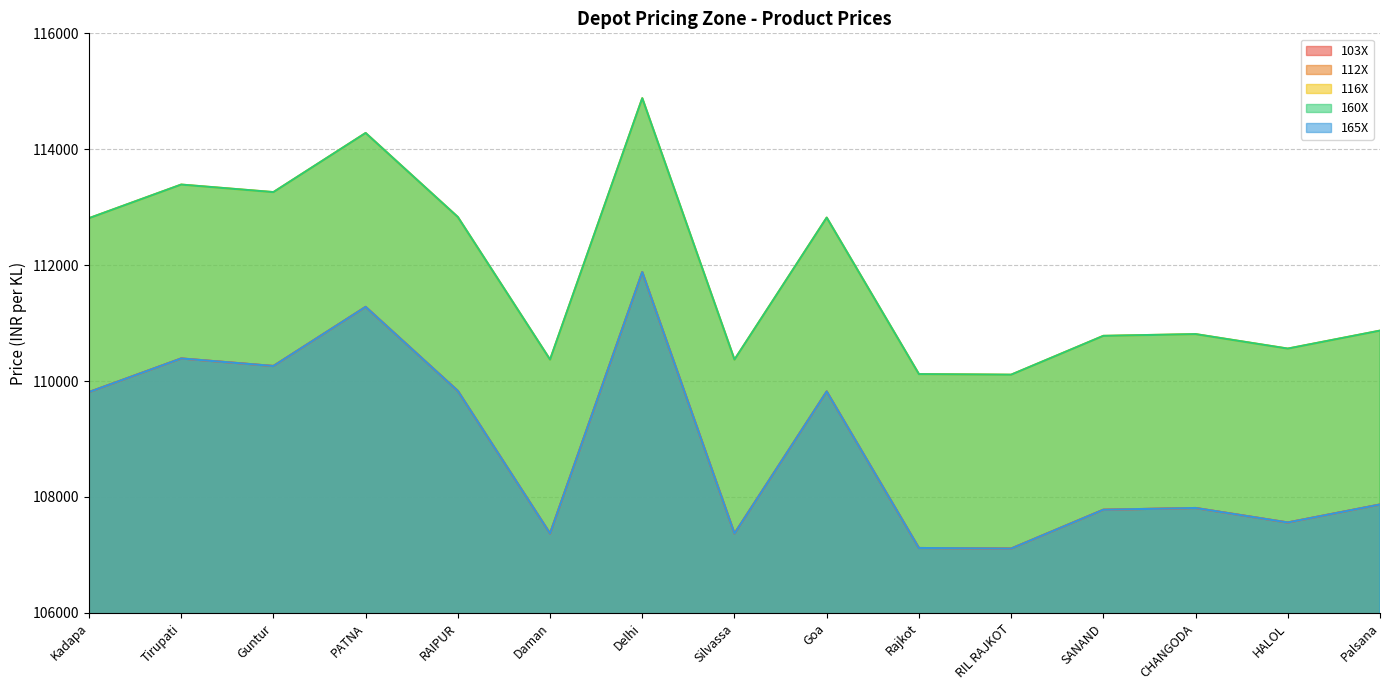

How many interior local valleys does the 116X series have?

5